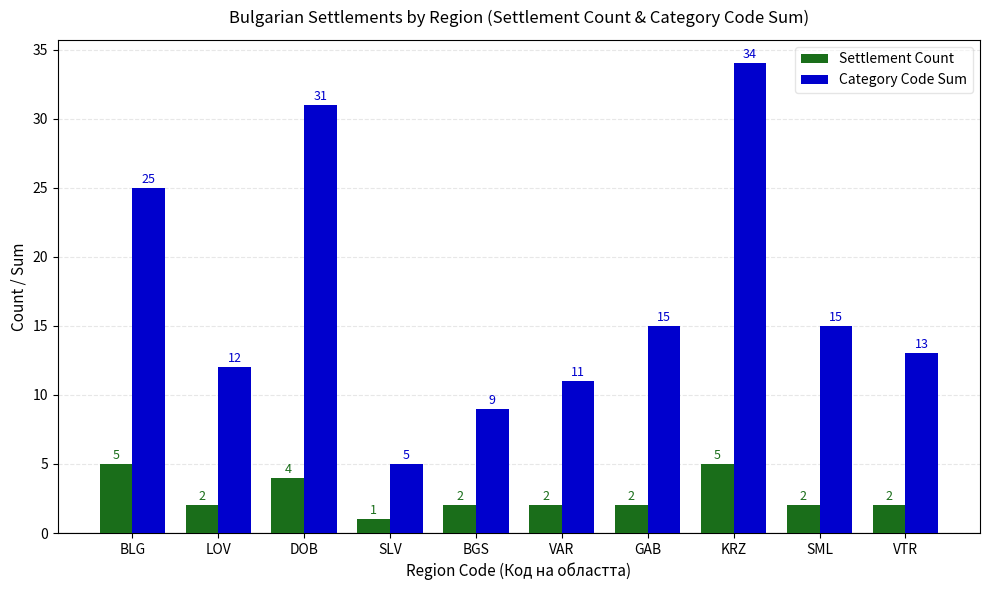

What is the maximum value for Category Code Sum?

34